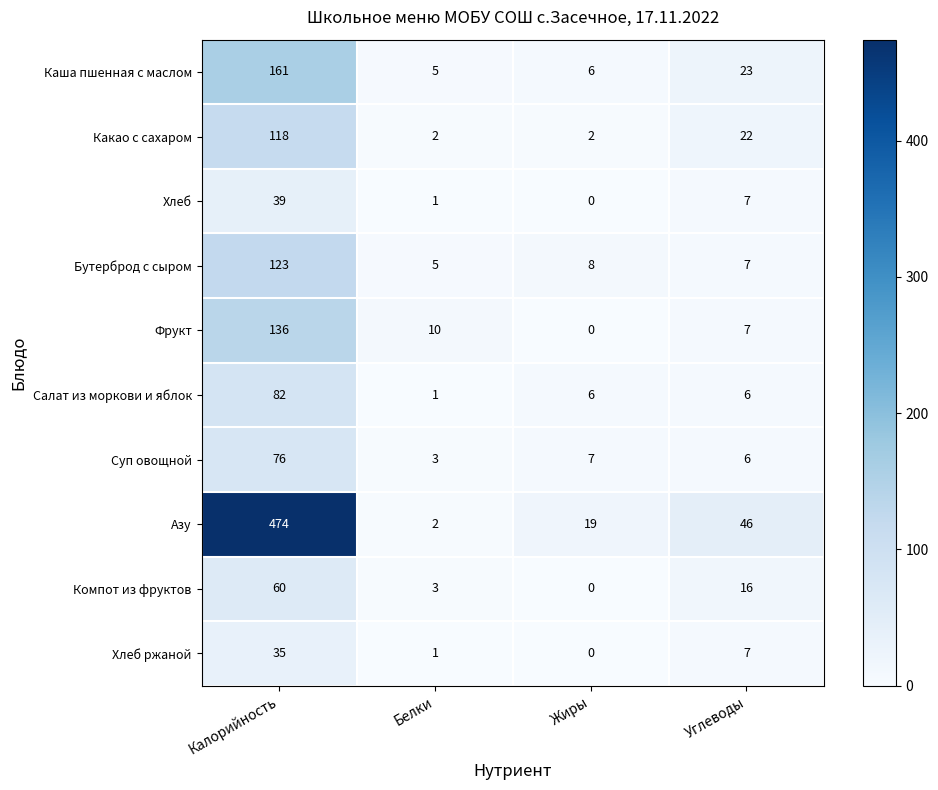

Rank the series by their maximum value, from lowest to highest.

Хлеб ржаной, Хлеб, Компот из фруктов, Суп овощной, Салат из моркови и яблок, Какао с сахаром, Бутерброд с сыром, Фрукт, Каша пшенная с маслом, Азу